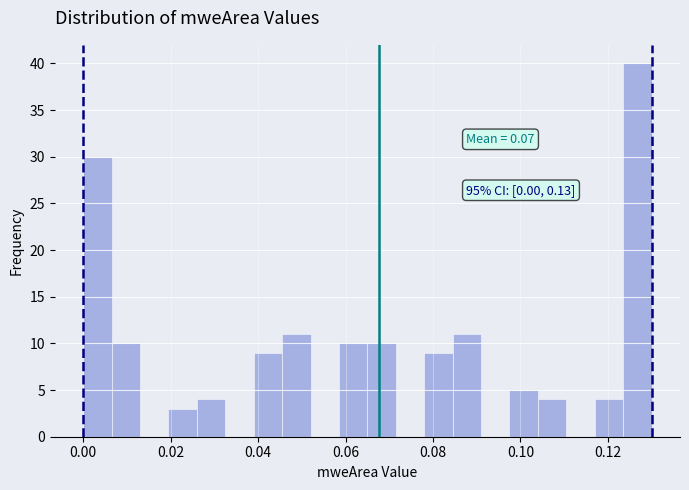

Read against the x-axis, roughly where is the centre of the tallest bar?

0.126